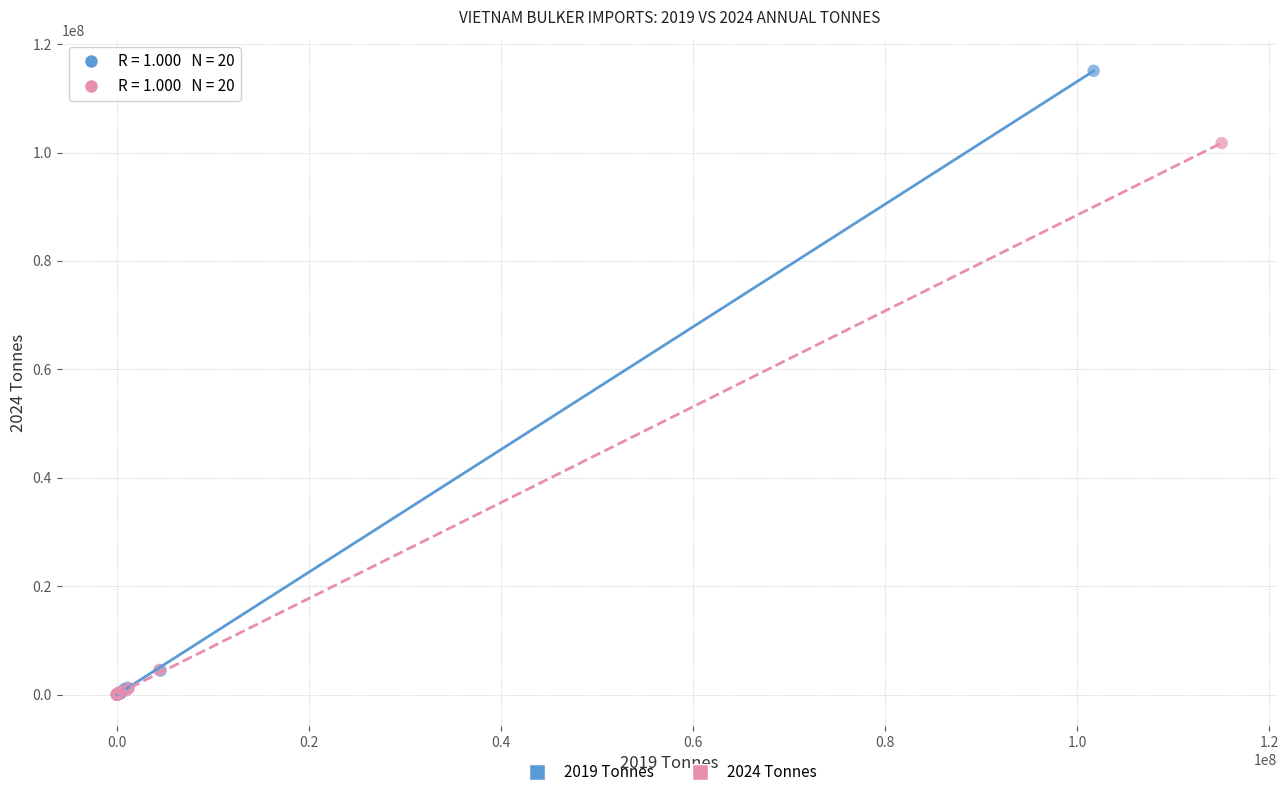

Which series has the largest Y range (max minus min)?

2019 Tonnes